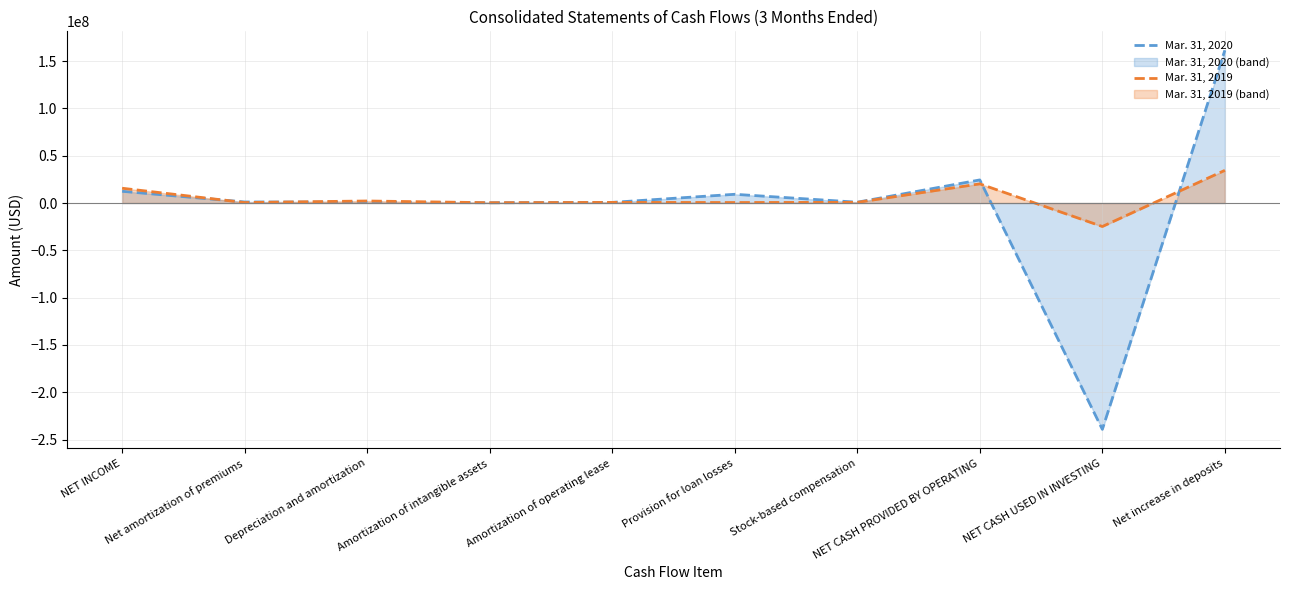

At which label is Mar. 31, 2019 closest to 4849000?

Depreciation and amortization